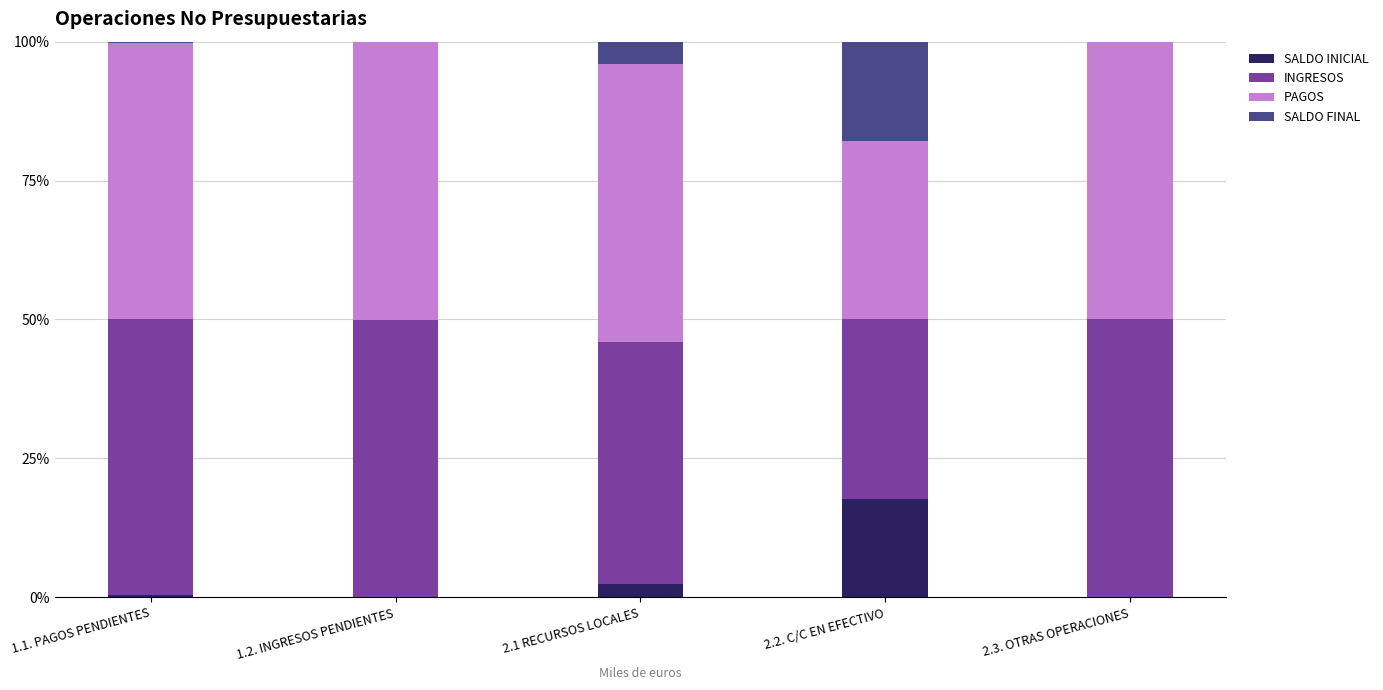

Which category has the highest value in the SALDO INICIAL series?

2.2. C/C EN EFECTIVO